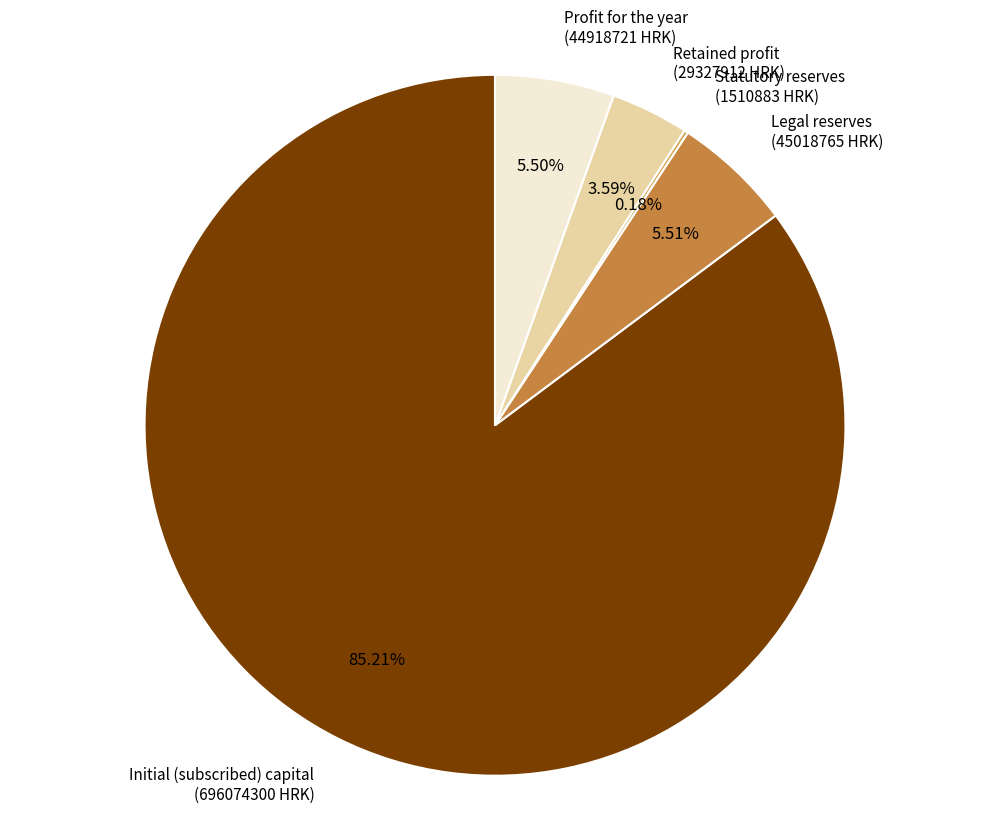

Does any single category account for the majority?

Yes